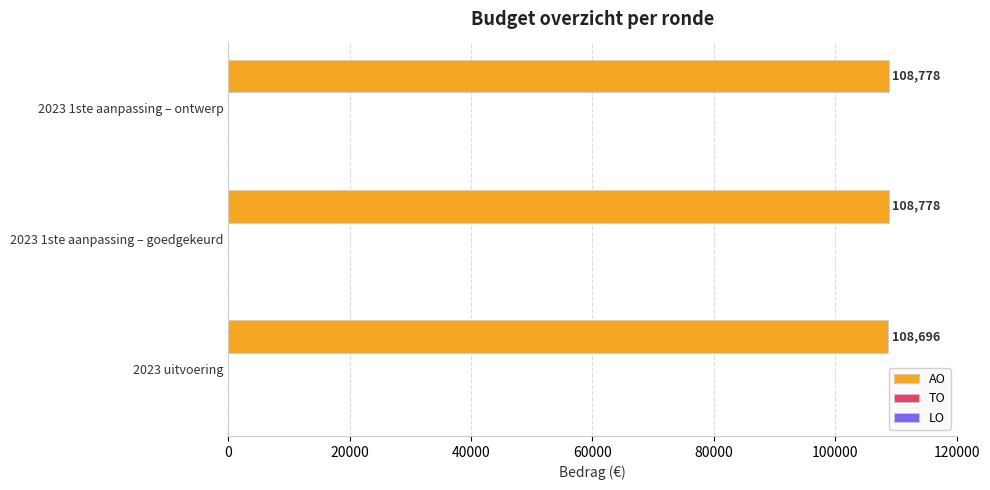

Reading bottom to top, list all the values displayed in this chart.

108696	108778	108778